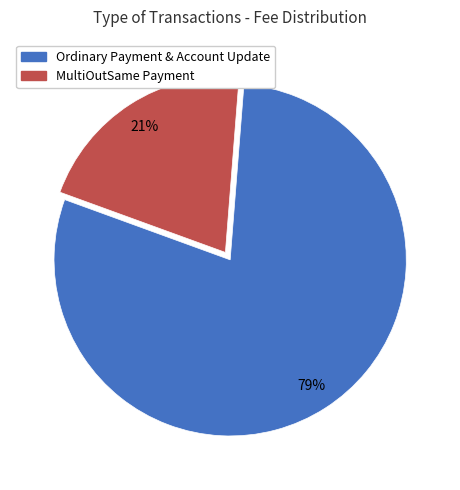

To the nearest percent, what is the average slice percentage?

50%